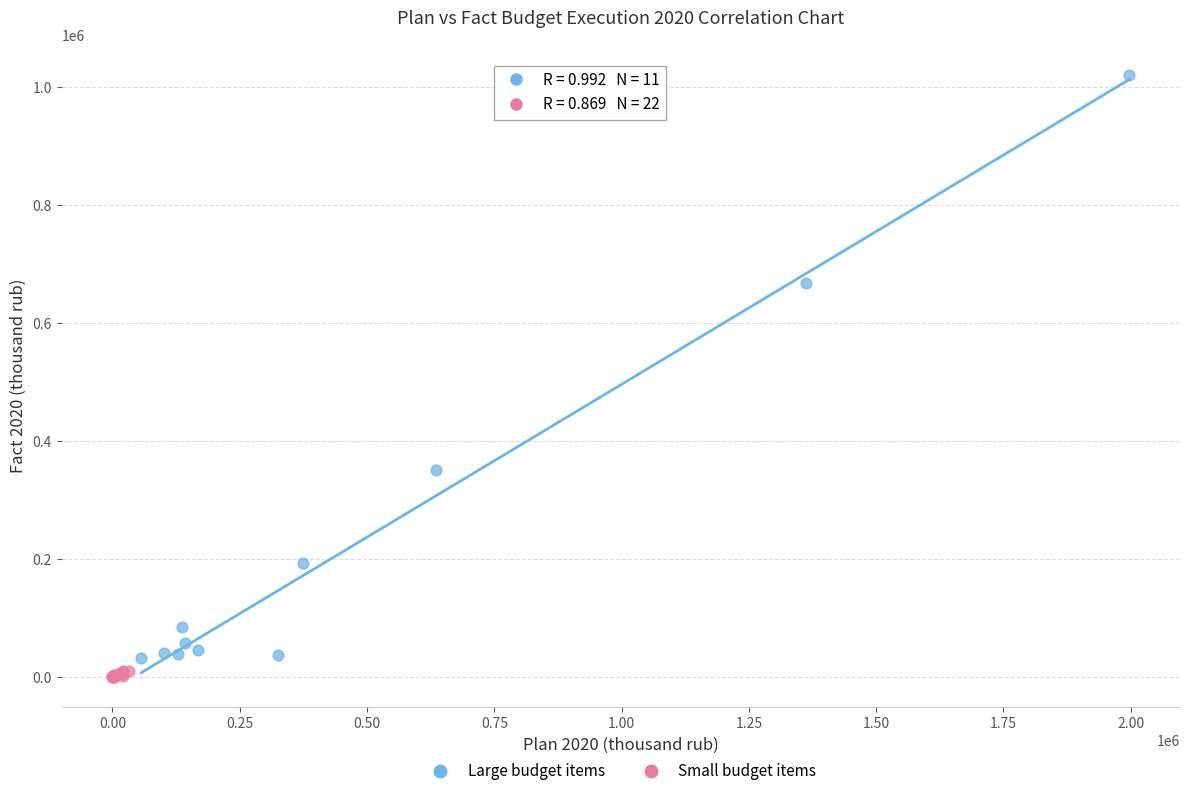

Which series has the largest Y range (max minus min)?

Large budget items